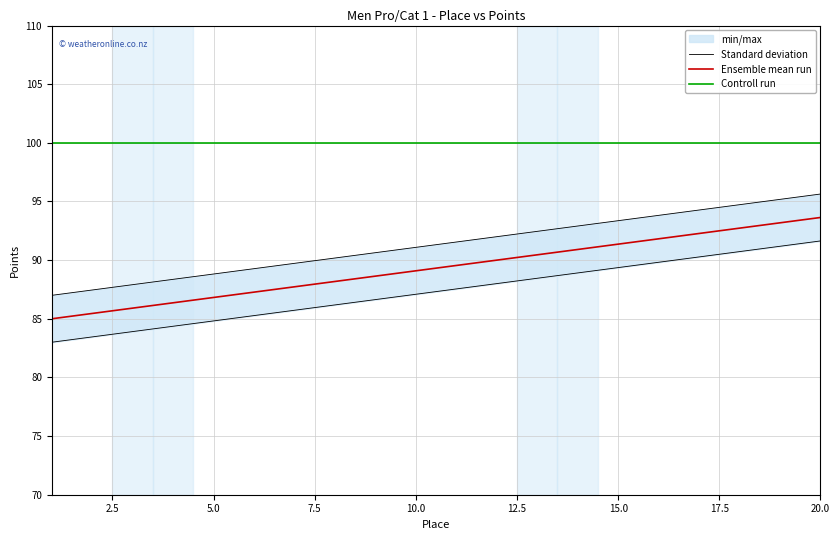

What is the maximum value for Controll run?

100.0